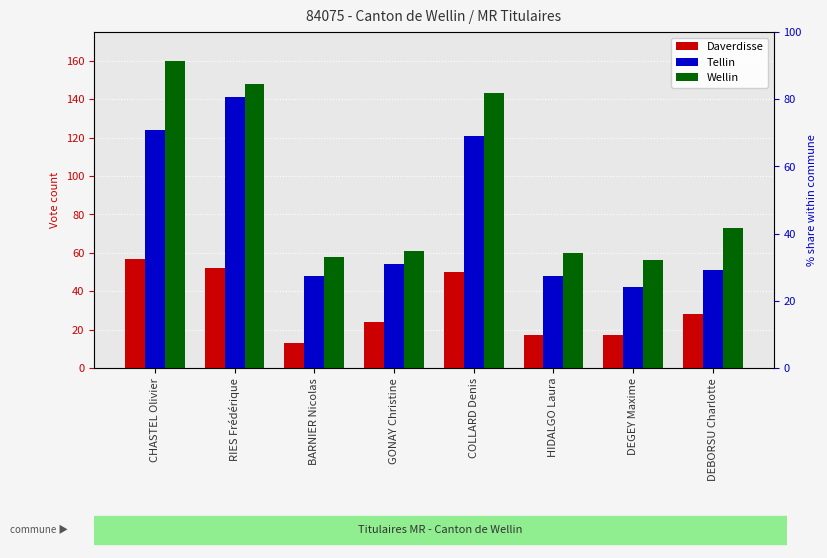

What are all the series names shown in the legend?

Daverdisse, Tellin, Wellin